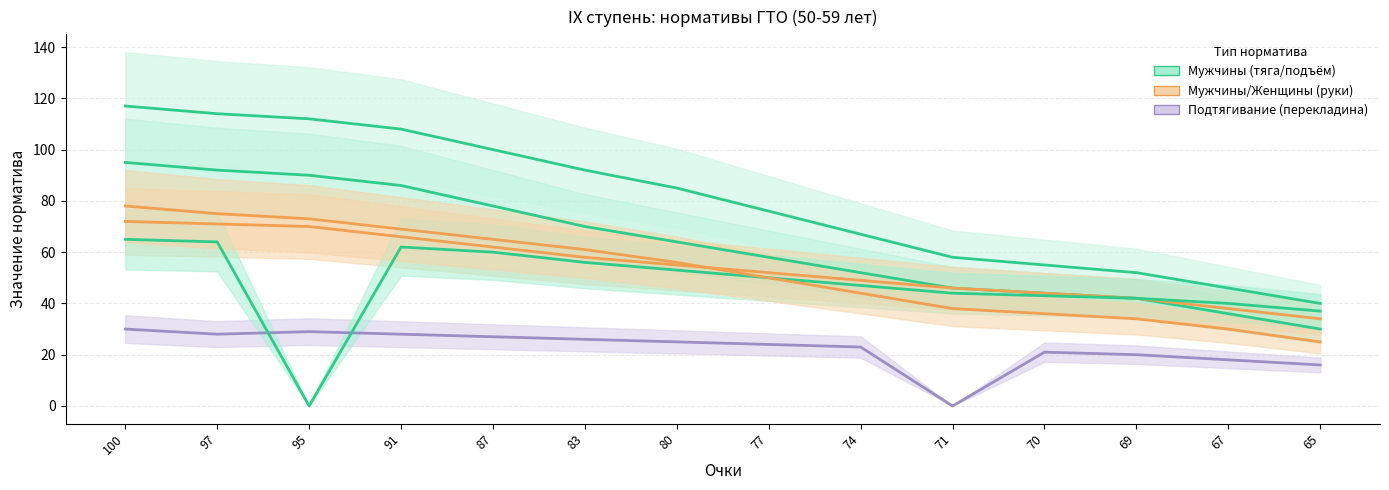

What is the spread (max minus min) of values at 77?

52